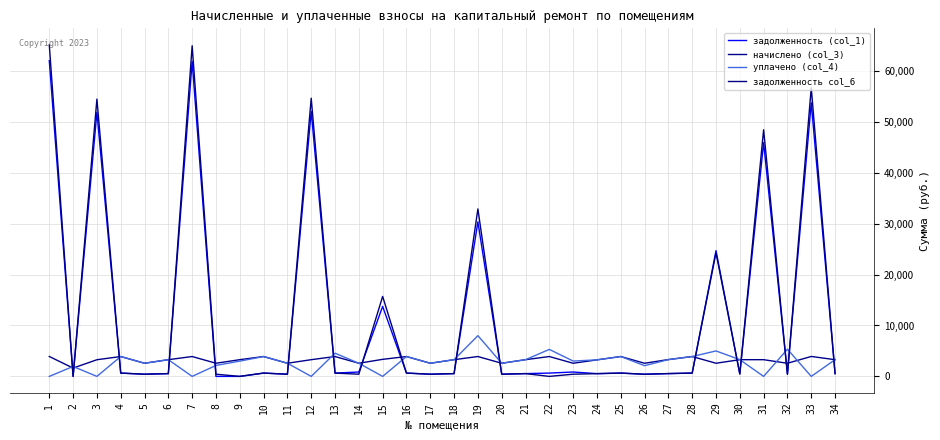

What is the total value across all series at 5?

6025.7